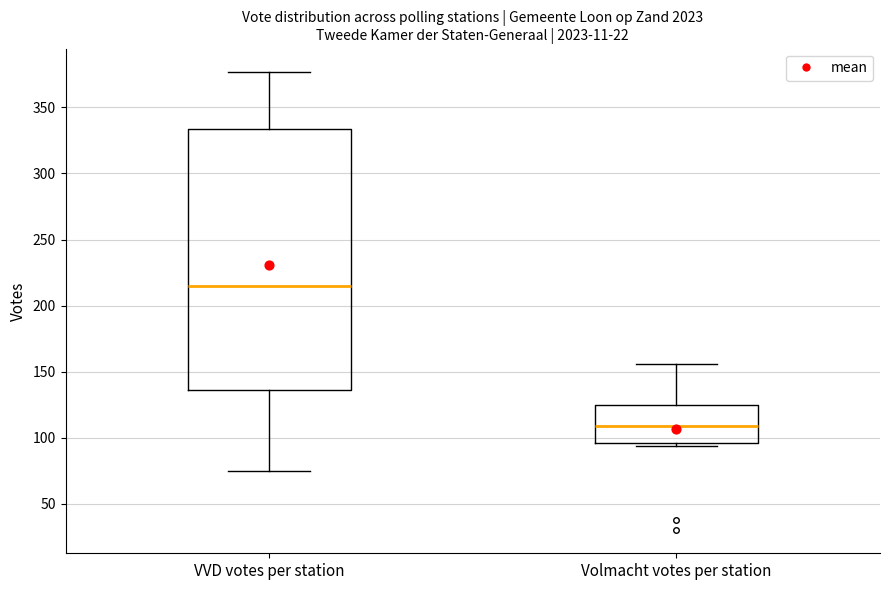

Reading left to right, transcribe this box plot: for each box, give where its median line is, the range the box spans, and where its two whiskers end, as read against the y-axis. The values are not printed on the chart, so give them approximately, as read against the axis.

VVD votes per station: median 215, box 135 to 335, whiskers 75 to 375
Volmacht votes per station: median 110, box 95 to 125, whiskers 95 (just below the box's lower edge) to 155